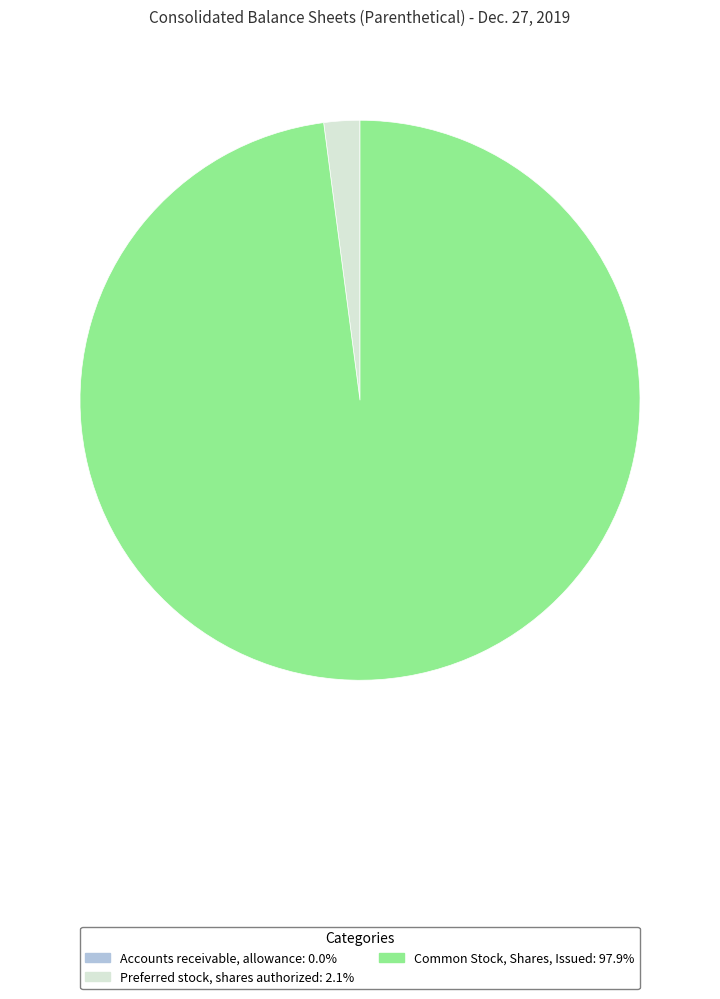

Between Common Stock, Shares, Issued and Preferred stock, shares authorized, which is larger?

Common Stock, Shares, Issued